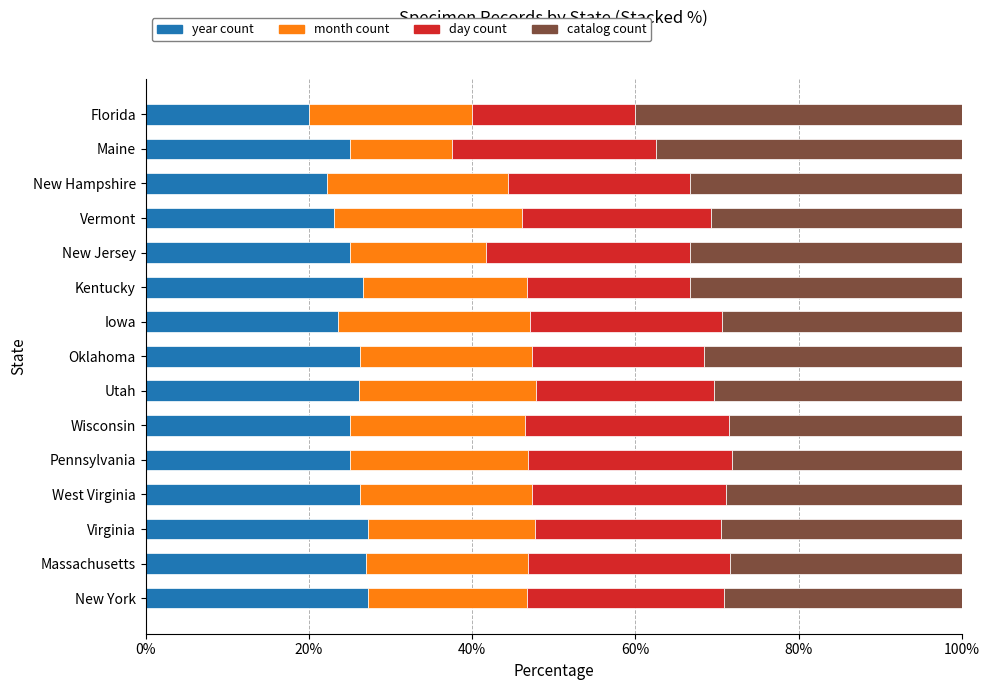

What is the total value across all series at Florida?

100.0